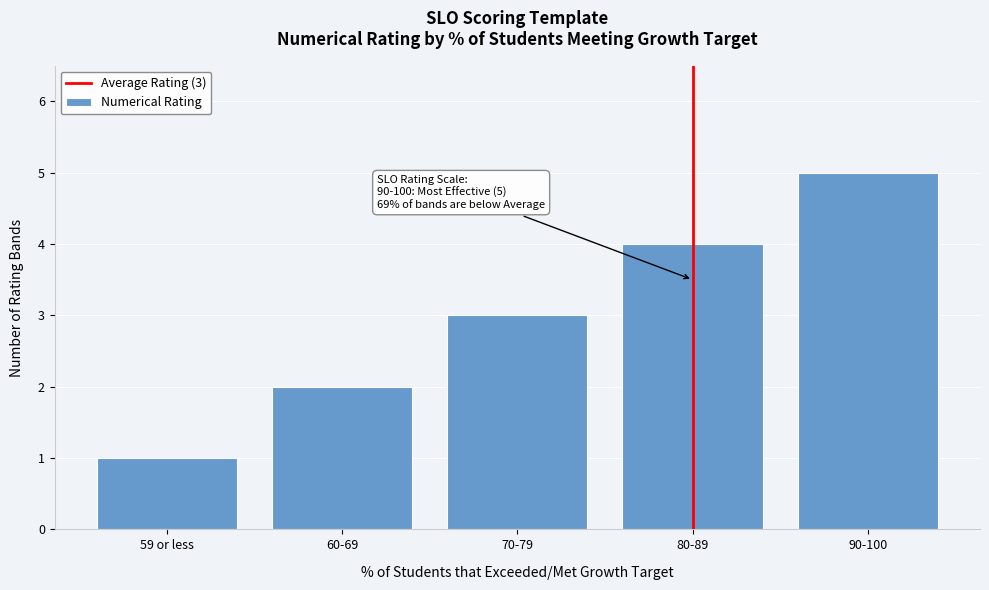

What is the change in value from 60-69 to 80-89?

+2